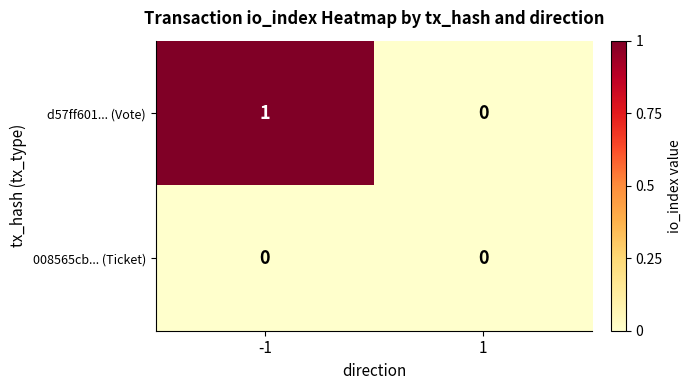

The value of d57ff601... (Vote) at -1 is 1. True or false?

True